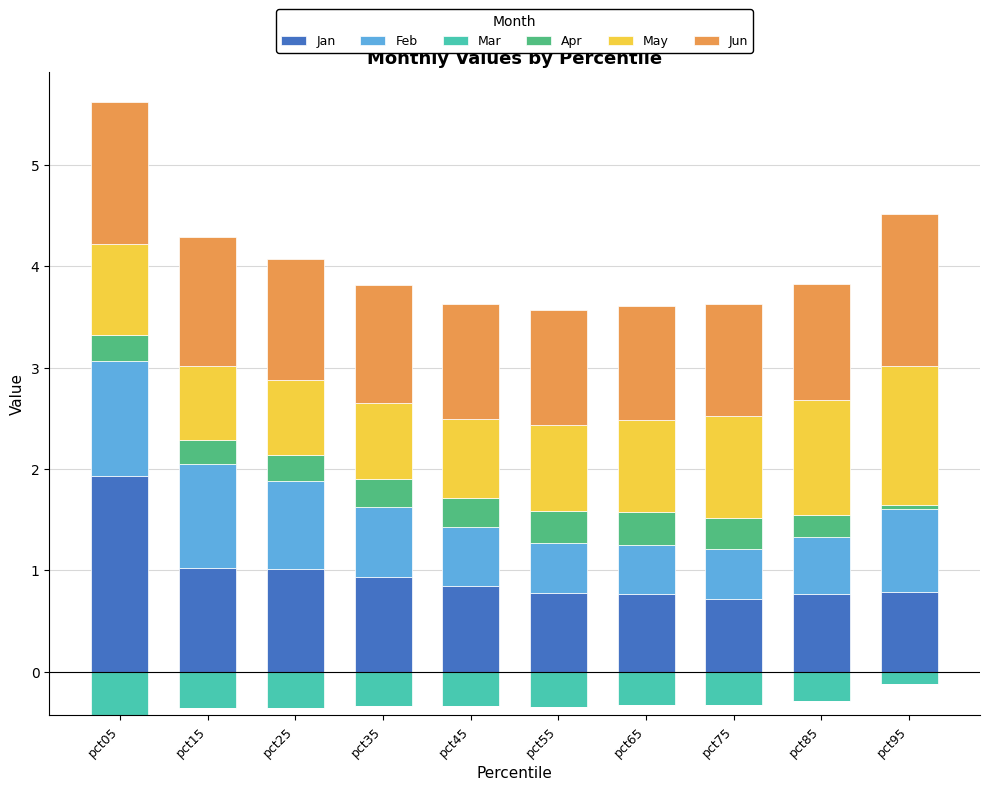

True or false: Jan has a value of 1.9 at pct05.

True